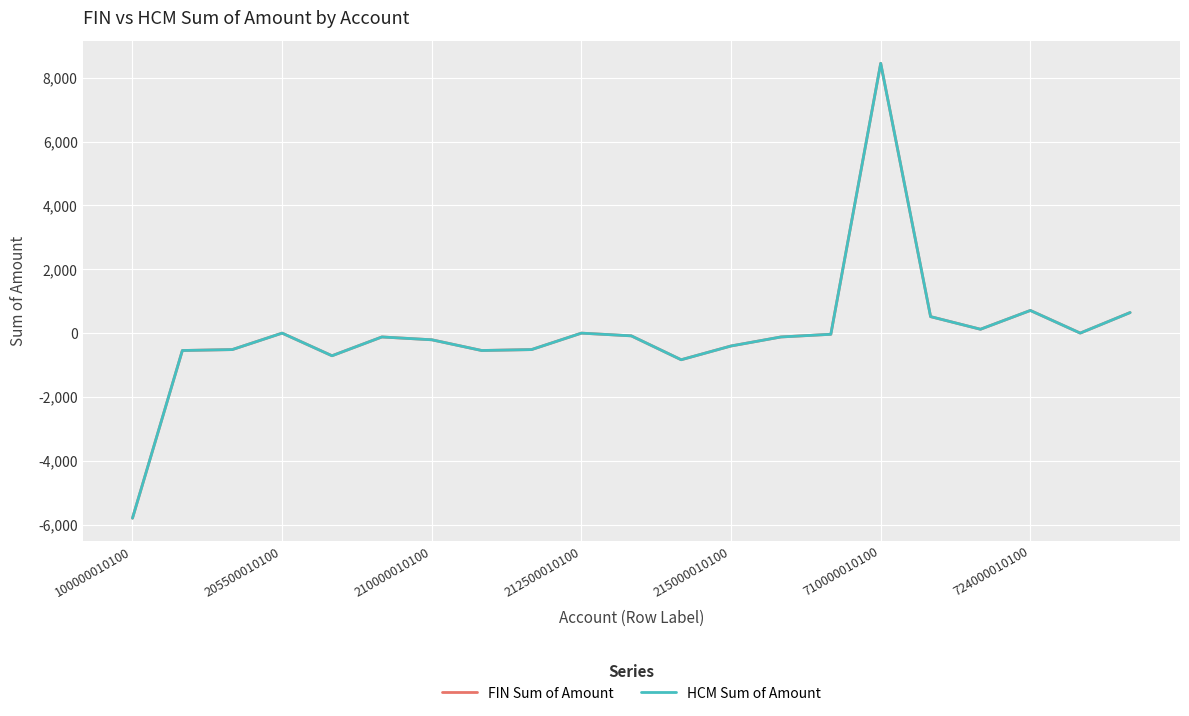

Reading left to right, transcribe all the data shown in this chart.

FIN Sum of Amount: -5797.2	-544.9	-516.3	-0.5	-709.4	-120.8	-209.1	-544.9	-516.3	-0.8	-86.0	-834.4	-403.0	-120.8	-36.9	8450.1	516.3	120.8	709.4	0.5	643.9
HCM Sum of Amount: -5797.2	-544.9	-516.3	-0.5	-709.4	-120.8	-209.1	-544.9	-516.3	-0.8	-86.0	-834.4	-403.0	-120.8	-36.8	8450.1	516.3	120.8	709.4	0.5	643.9